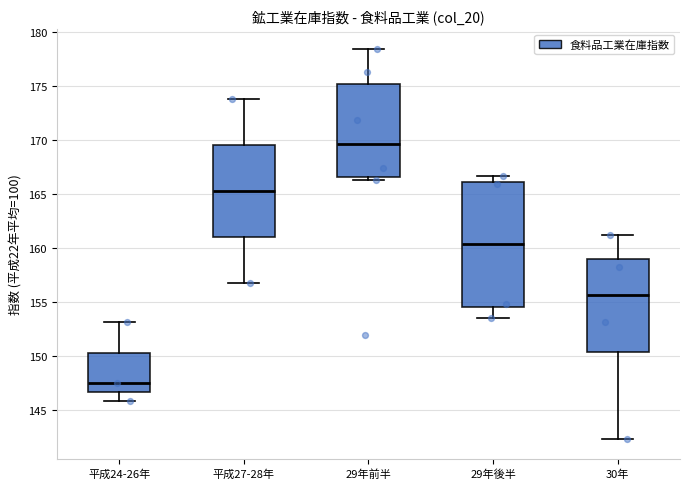

Reading left to right, transcribe this box plot: for each box, give where its median line is, the range the box spans, and where its two whiskers end, as read against the y-axis. The values are not printed on the chart, so give them approximately, as read against the axis.

平成24-26年: median 147.5, box 146.5 to 150.5, whiskers 146.0 to 153.0
平成27-28年: median 165.5, box 161.0 to 169.5, whiskers 156.5 to 174.0
29年前半: median 169.5, box 166.5 to 175.0, whiskers 166.5 (just below the box's lower edge) to 178.5
29年後半: median 160.5, box 154.5 to 166.0, whiskers 153.5 to 166.5
30年: median 155.5, box 150.5 to 159.0, whiskers 142.5 to 161.0